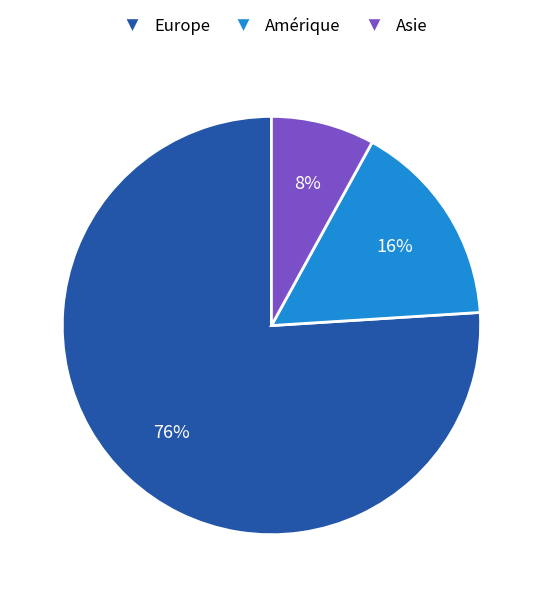

To the nearest percent, what is the average slice percentage?

33%